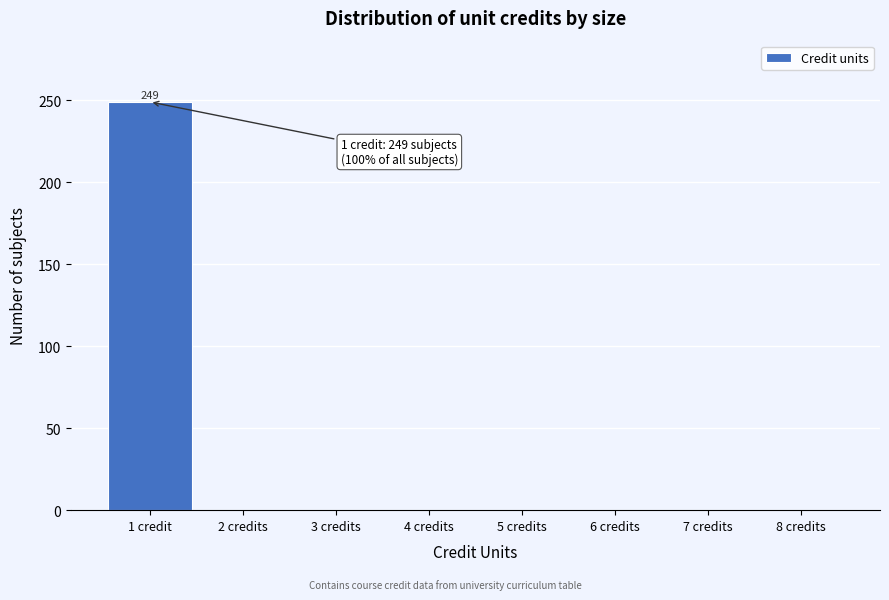

Reading left to right, transcribe all the data shown in this chart.

1 credit=249	2 credits=0	3 credits=0	4 credits=0	5 credits=0	6 credits=0	7 credits=0	8 credits=0